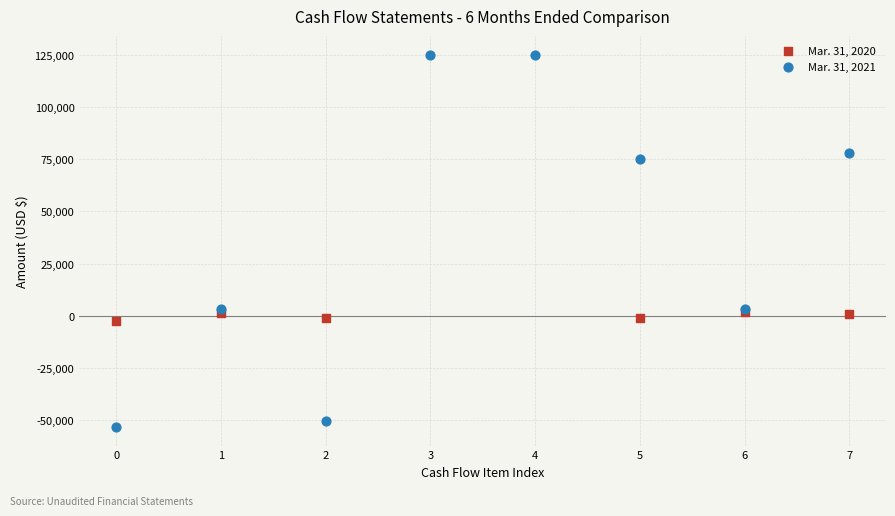

What are all the series names shown in the legend?

Mar. 31, 2020, Mar. 31, 2021